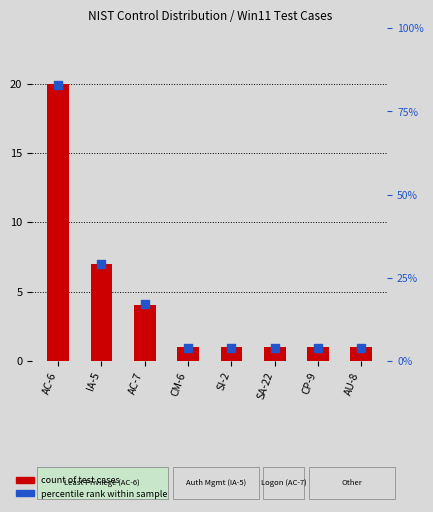

Is the value of count of test cases at CP-9 greater than the value of percentile rank within sample at AC-7?

No